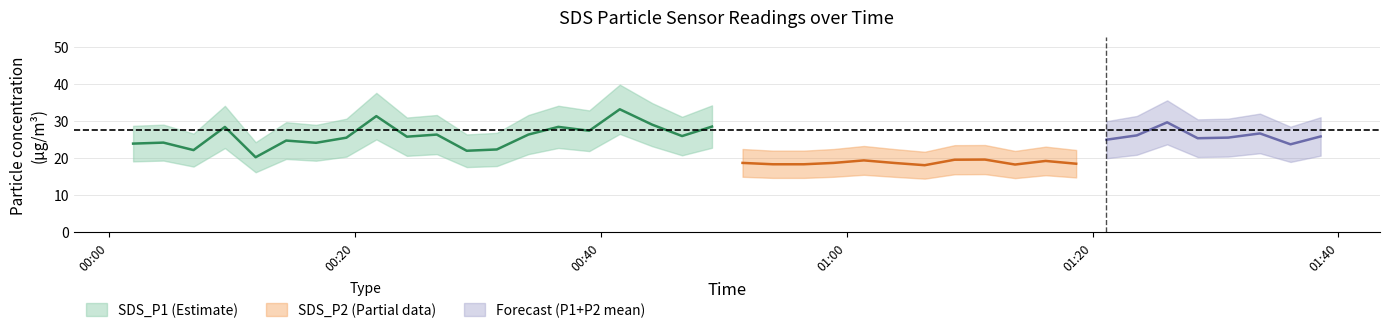

Does the chart have visible grid lines?

Yes